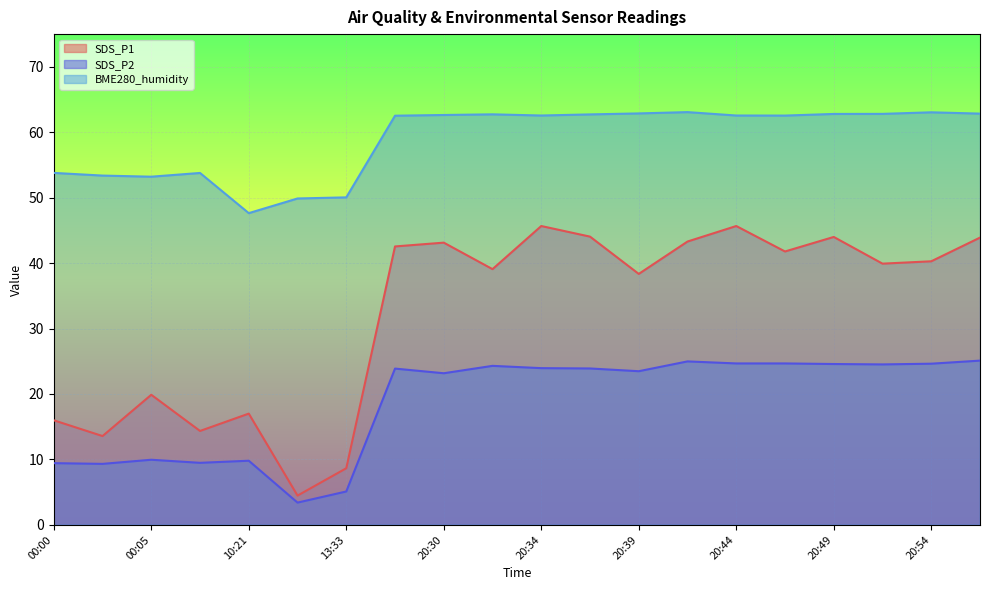

What is the average value of the SDS_P2 series?

18.6